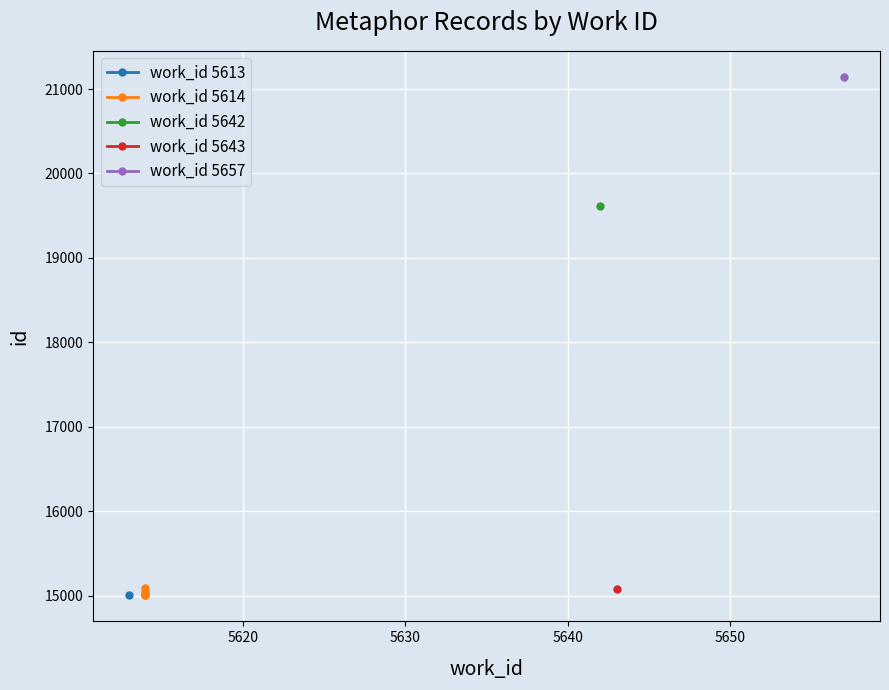

True or false: there are more than 0 points higher than both neighbors.

False